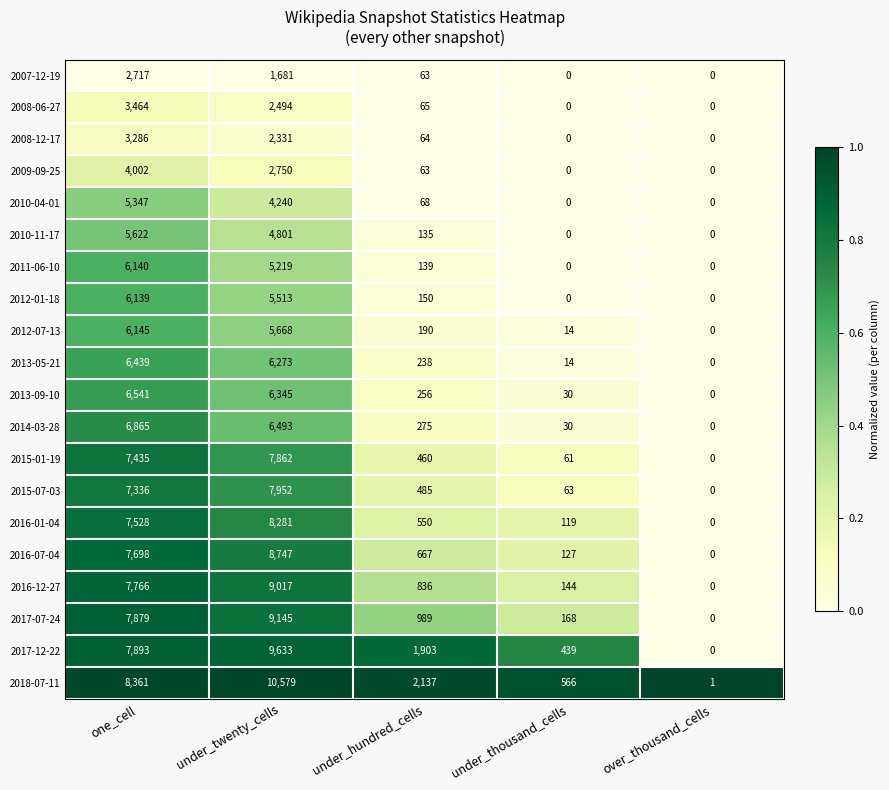

What is the difference between the maximum and minimum values in the 2015-07-03 series?

7952